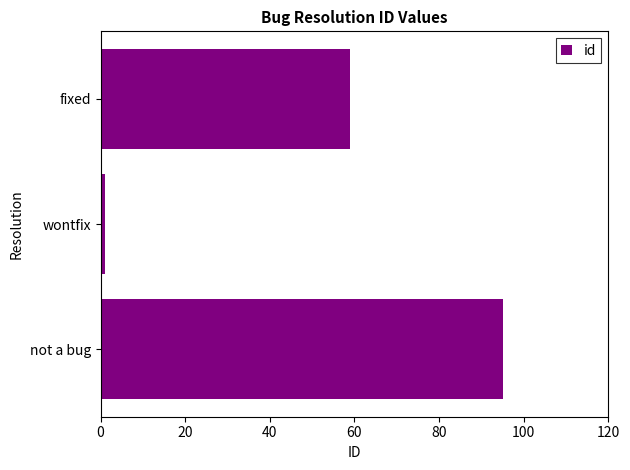

List the labels in order of value, largest first.

not a bug, fixed, wontfix